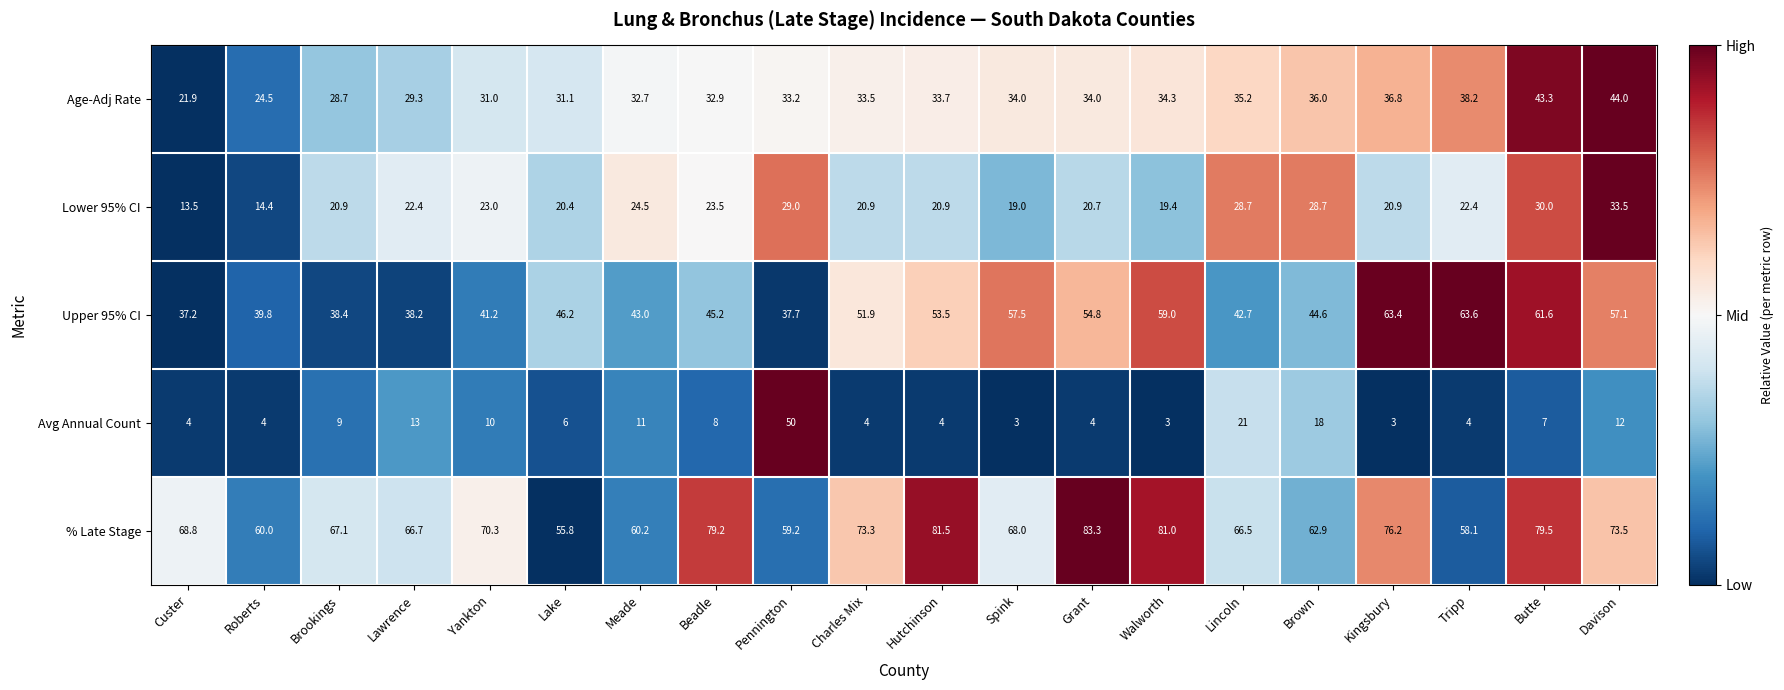

True or false: Avg Annual Count has a value of 21.0 at Lincoln.

True